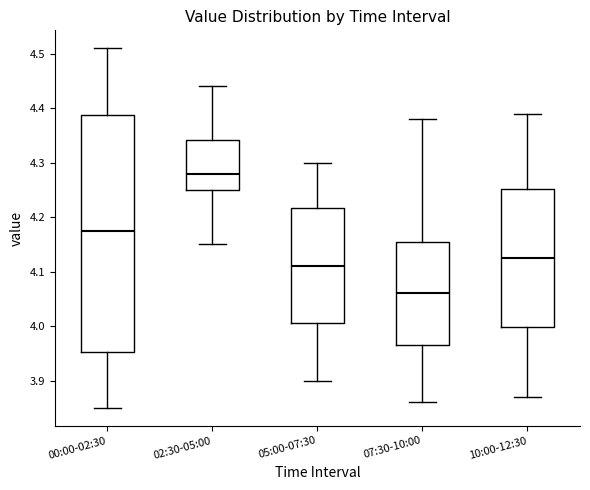

Reading left to right, read every box against the y-axis: the position of its median line, the range the box covers, and the ends of its whiskers. The values are not printed on the chart, so give them approximately, as read against the axis.

00:00-02:30: median 4.18, box 3.95 to 4.39, whiskers 3.85 to 4.51
02:30-05:00: median 4.28, box 4.25 to 4.34, whiskers 4.15 to 4.44
05:00-07:30: median 4.11, box 4.01 to 4.22, whiskers 3.90 to 4.30
07:30-10:00: median 4.06, box 3.97 to 4.16, whiskers 3.86 to 4.38
10:00-12:30: median 4.13, box 4.00 to 4.25, whiskers 3.87 to 4.39